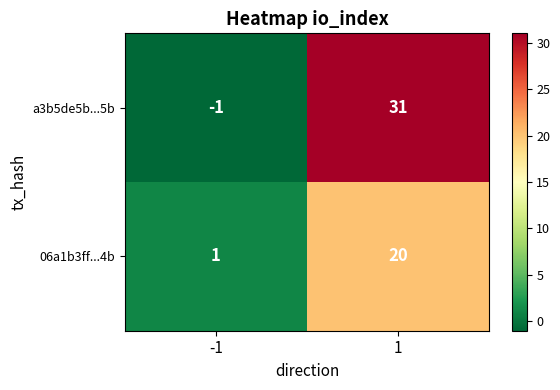

What is the total value across all series at 1?

51